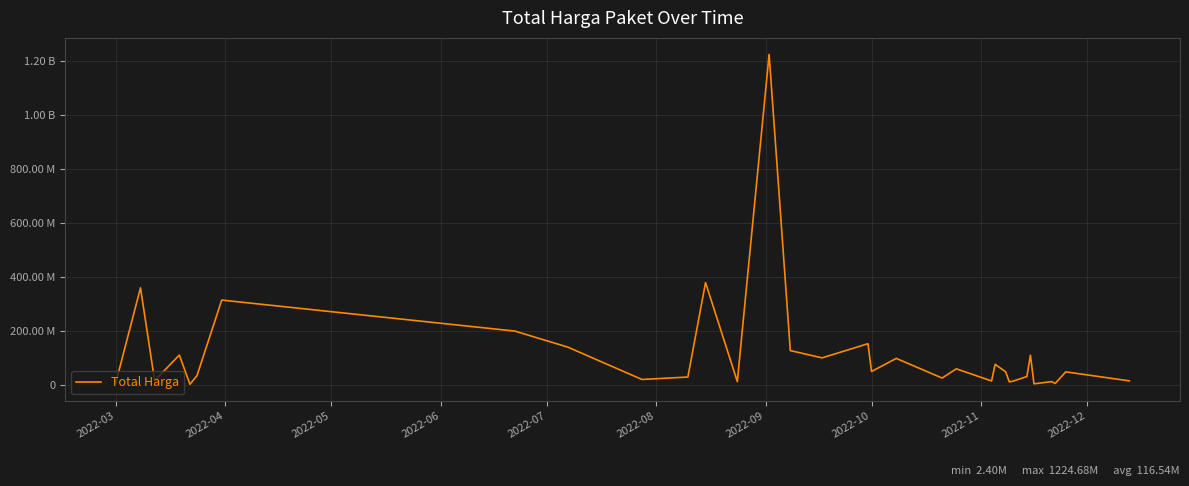

What is the sum of all values?

3845910225